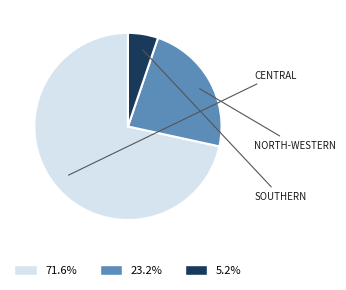

Does any single category account for the majority?

Yes